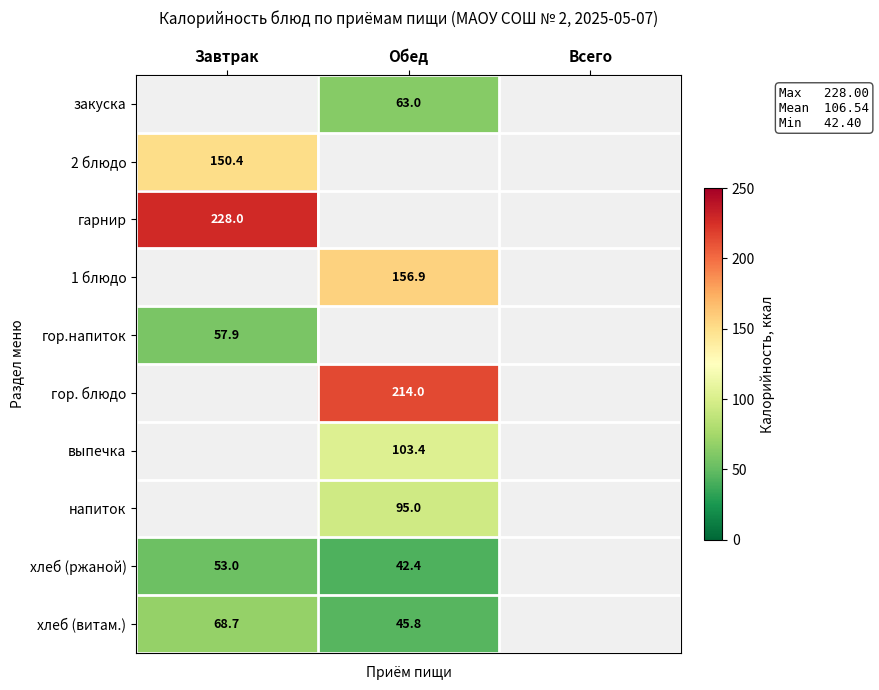

What is the maximum value shown in the chart?

228.0